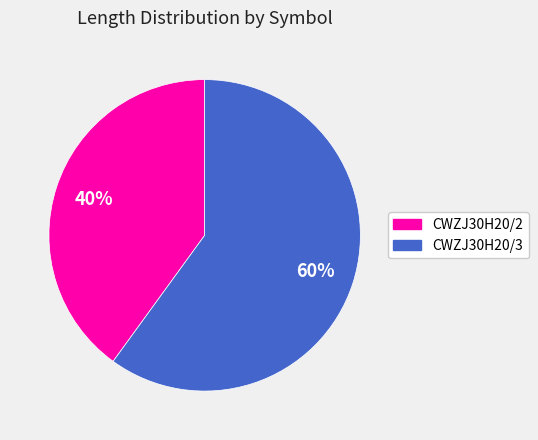

Is it true that CWZJ30H20/2 is 40% of the pie?

True